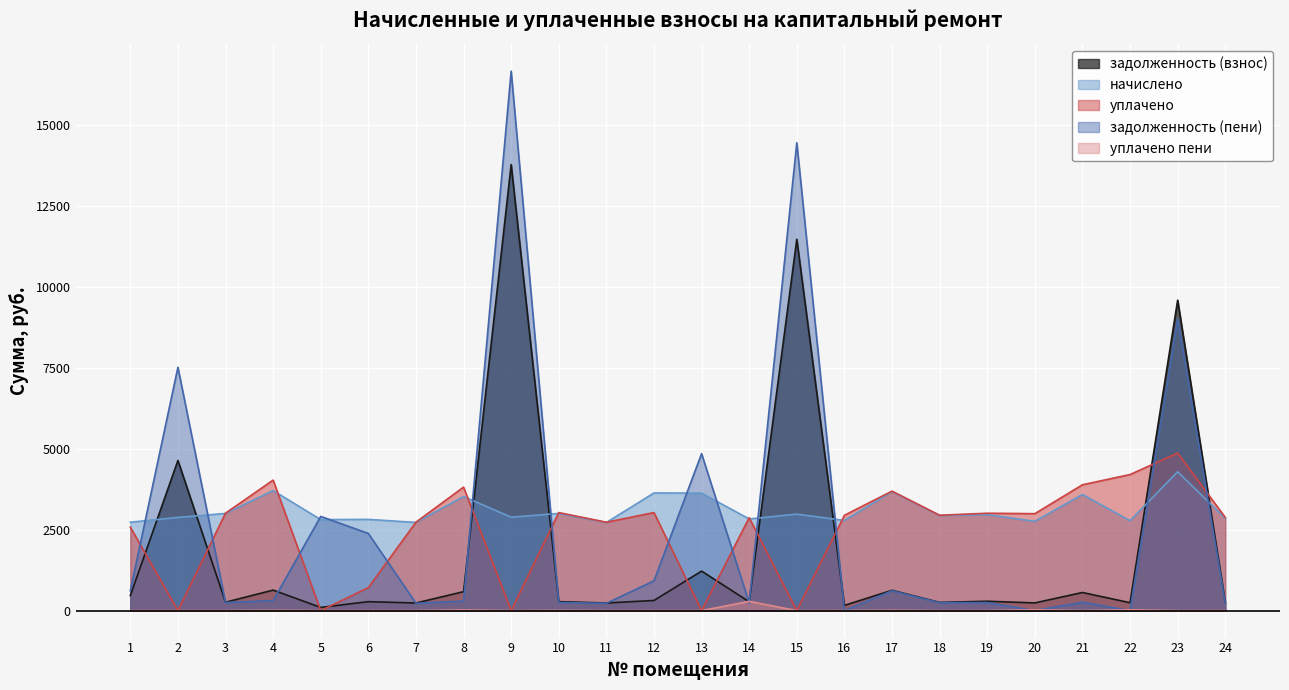

In задолженность (взнос), how many points are lower than both neighbors (excluding endpoints)?

9